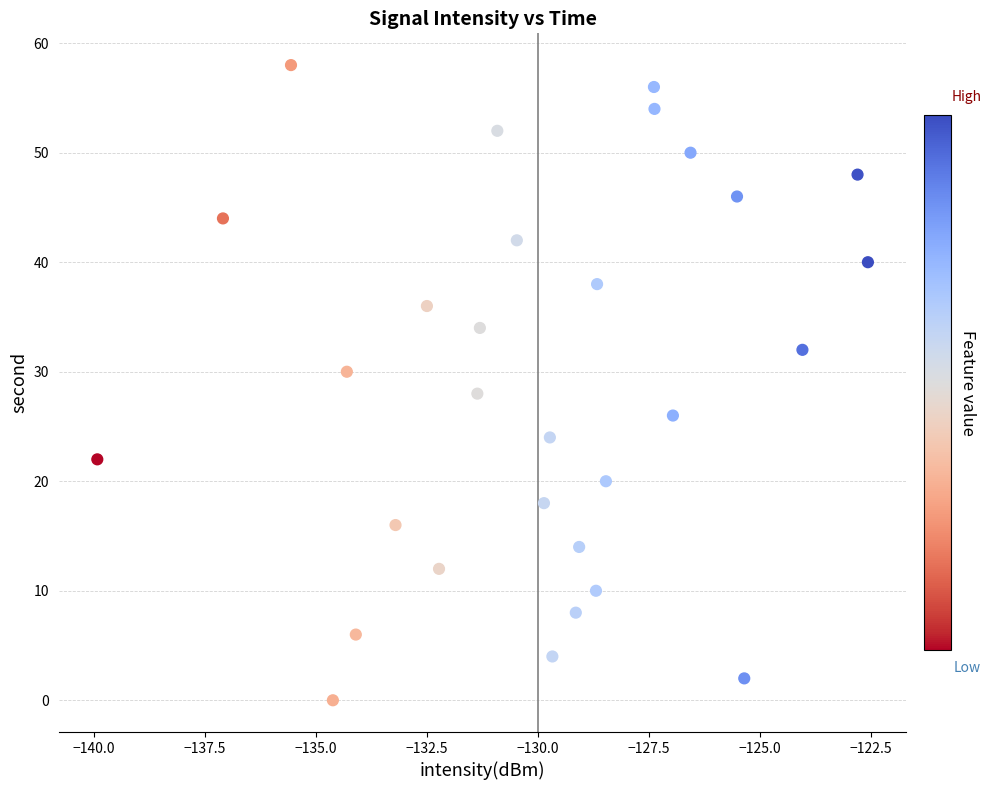

What is the range of Y values (max minus min)?

58